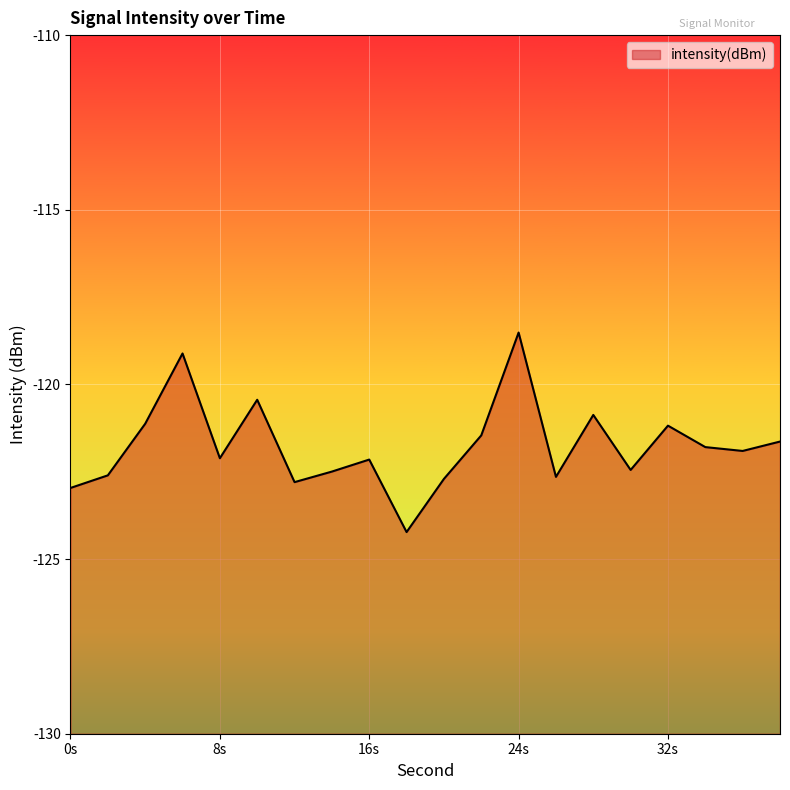

Which label corresponds to the smallest value in the chart?

18